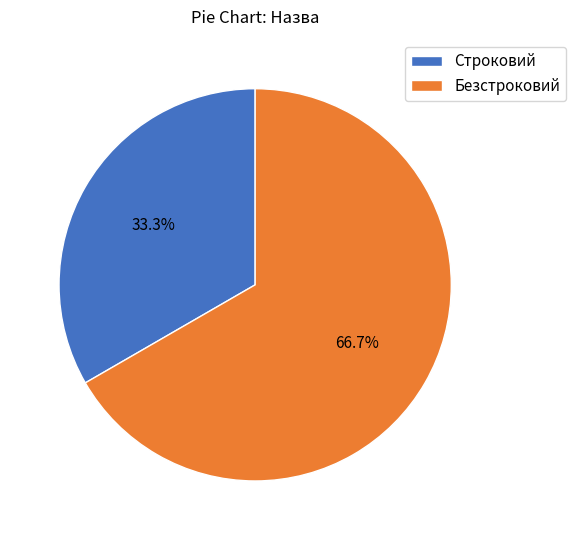

What is the ratio of the value at Безстроковий to the value at Строковий?

2.0